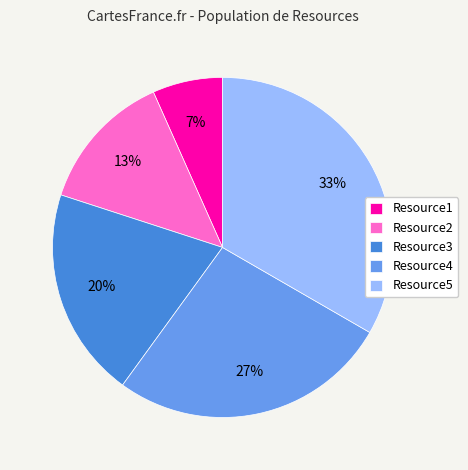

Is the sum of Resource3 and Resource1 greater than half?

No